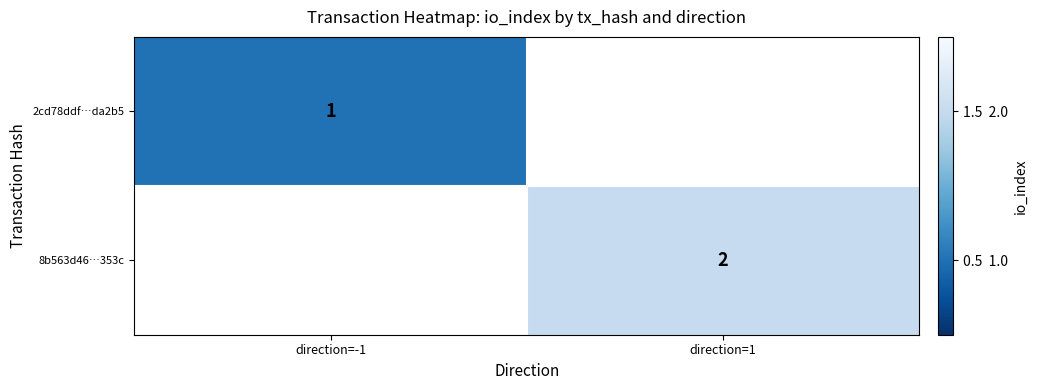

The value of 8b563d46…353c at direction=1 is 1. True or false?

False